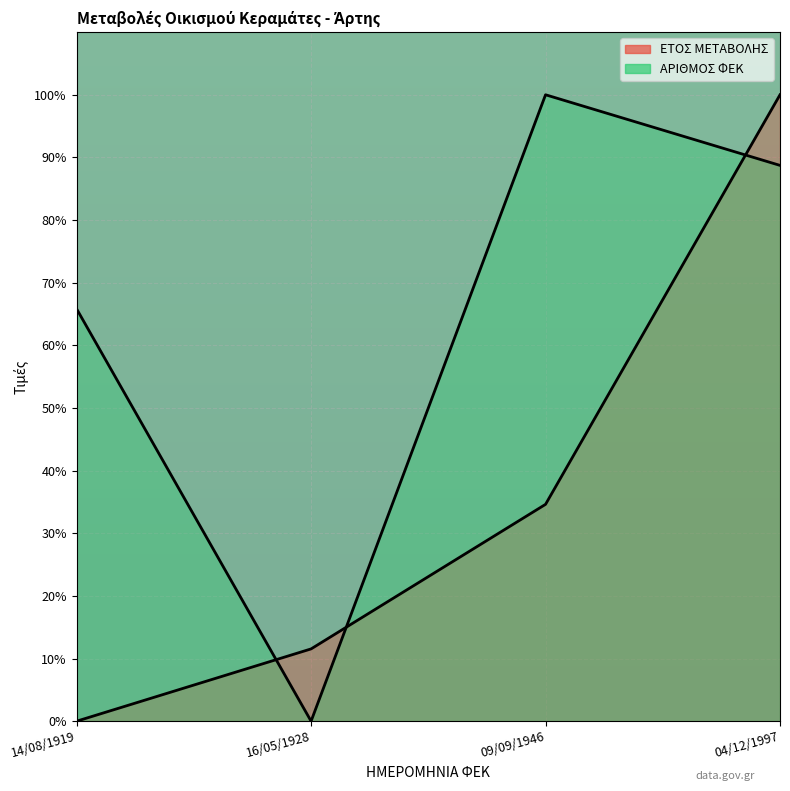

What position from the left is 14/08/1919?

1